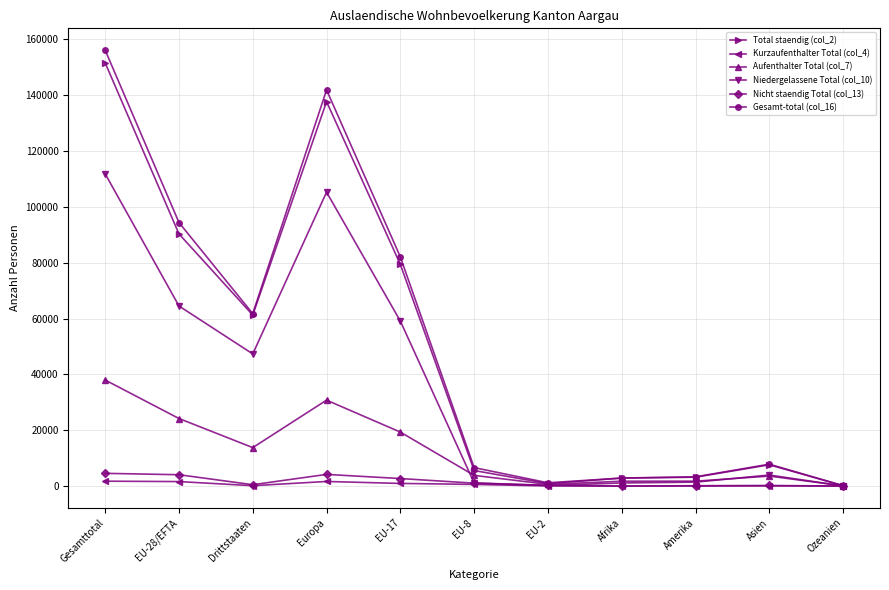

Rank the series by their maximum value, from highest to lowest.

Gesamt-total (col_16), Total staendig (col_2), Niedergelassene Total (col_10), Aufenthalter Total (col_7), Nicht staendig Total (col_13), Kurzaufenthalter Total (col_4)